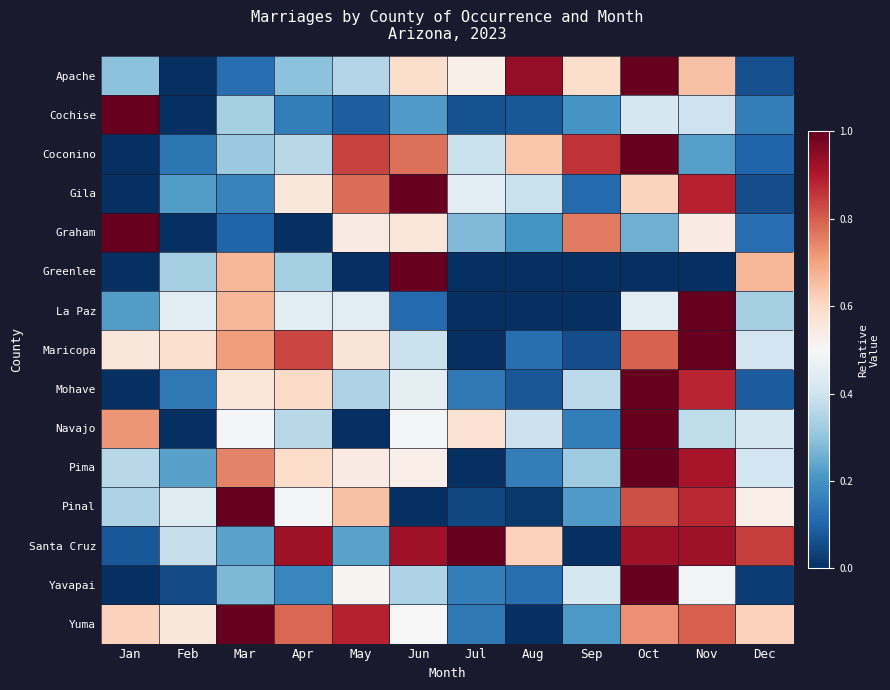

Reading right to left, list all the values displayed in this chart.

Apache: Dec=0.1	Nov=0.6	Oct=1.0	Sep=0.6	Aug=0.9	Jul=0.5	Jun=0.6	May=0.4	Apr=0.3	Mar=0.1	Feb=0.0	Jan=0.3
Cochise: Dec=0.2	Nov=0.4	Oct=0.4	Sep=0.2	Aug=0.1	Jul=0.1	Jun=0.2	May=0.1	Apr=0.2	Mar=0.3	Feb=0.0	Jan=1.0
Coconino: Dec=0.1	Nov=0.2	Oct=1.0	Sep=0.9	Aug=0.6	Jul=0.4	Jun=0.8	May=0.8	Apr=0.4	Mar=0.3	Feb=0.1	Jan=0.0
Gila: Dec=0.1	Nov=0.9	Oct=0.6	Sep=0.1	Aug=0.4	Jul=0.4	Jun=1.0	May=0.8	Apr=0.6	Mar=0.2	Feb=0.2	Jan=0.0
Graham: Dec=0.1	Nov=0.5	Oct=0.3	Sep=0.8	Aug=0.2	Jul=0.3	Jun=0.6	May=0.5	Apr=0.0	Mar=0.1	Feb=0.0	Jan=1.0
Greenlee: Dec=0.7	Nov=0.0	Oct=0.0	Sep=0.0	Aug=0.0	Jul=0.0	Jun=1.0	May=0.0	Apr=0.3	Mar=0.7	Feb=0.3	Jan=0.0
La Paz: Dec=0.3	Nov=1.0	Oct=0.4	Sep=0.0	Aug=0.0	Jul=0.0	Jun=0.1	May=0.4	Apr=0.4	Mar=0.7	Feb=0.4	Jan=0.2
Maricopa: Dec=0.4	Nov=1.0	Oct=0.8	Sep=0.1	Aug=0.1	Jul=0.0	Jun=0.4	May=0.6	Apr=0.8	Mar=0.7	Feb=0.6	Jan=0.6
Mohave: Dec=0.1	Nov=0.9	Oct=1.0	Sep=0.4	Aug=0.1	Jul=0.1	Jun=0.5	May=0.3	Apr=0.6	Mar=0.6	Feb=0.1	Jan=0.0
Navajo: Dec=0.4	Nov=0.4	Oct=1.0	Sep=0.2	Aug=0.4	Jul=0.6	Jun=0.5	May=0.0	Apr=0.4	Mar=0.5	Feb=0.0	Jan=0.7
Pima: Dec=0.4	Nov=0.9	Oct=1.0	Sep=0.3	Aug=0.2	Jul=0.0	Jun=0.5	May=0.5	Apr=0.6	Mar=0.7	Feb=0.2	Jan=0.4
Pinal: Dec=0.5	Nov=0.9	Oct=0.8	Sep=0.2	Aug=0.0	Jul=0.0	Jun=0.0	May=0.6	Apr=0.5	Mar=1.0	Feb=0.4	Jan=0.3
Santa Cruz: Dec=0.8	Nov=0.9	Oct=0.9	Sep=0.0	Aug=0.6	Jul=1.0	Jun=0.9	May=0.2	Apr=0.9	Mar=0.2	Feb=0.4	Jan=0.1
Yavapai: Dec=0.0	Nov=0.5	Oct=1.0	Sep=0.4	Aug=0.1	Jul=0.2	Jun=0.3	May=0.5	Apr=0.2	Mar=0.3	Feb=0.1	Jan=0.0
Yuma: Dec=0.6	Nov=0.8	Oct=0.7	Sep=0.2	Aug=0.0	Jul=0.1	Jun=0.5	May=0.9	Apr=0.8	Mar=1.0	Feb=0.6	Jan=0.6